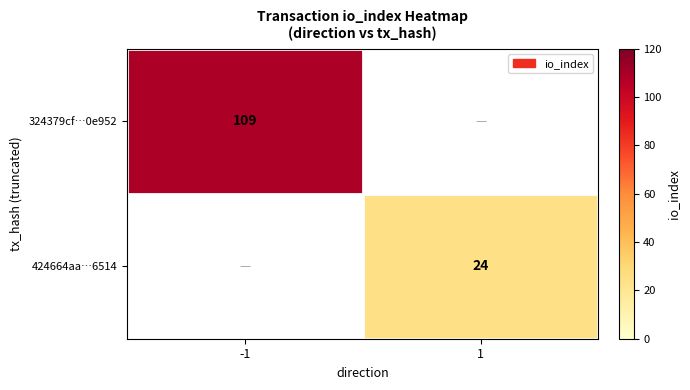

The 324379cf…0e952 series shows 109 at -1. True or false?

True